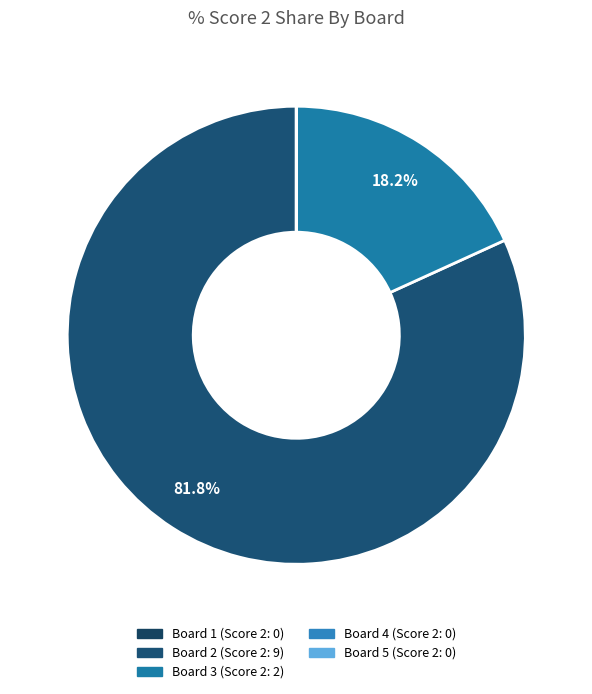

Which has a higher value, Board 4 or Board 2?

Board 2